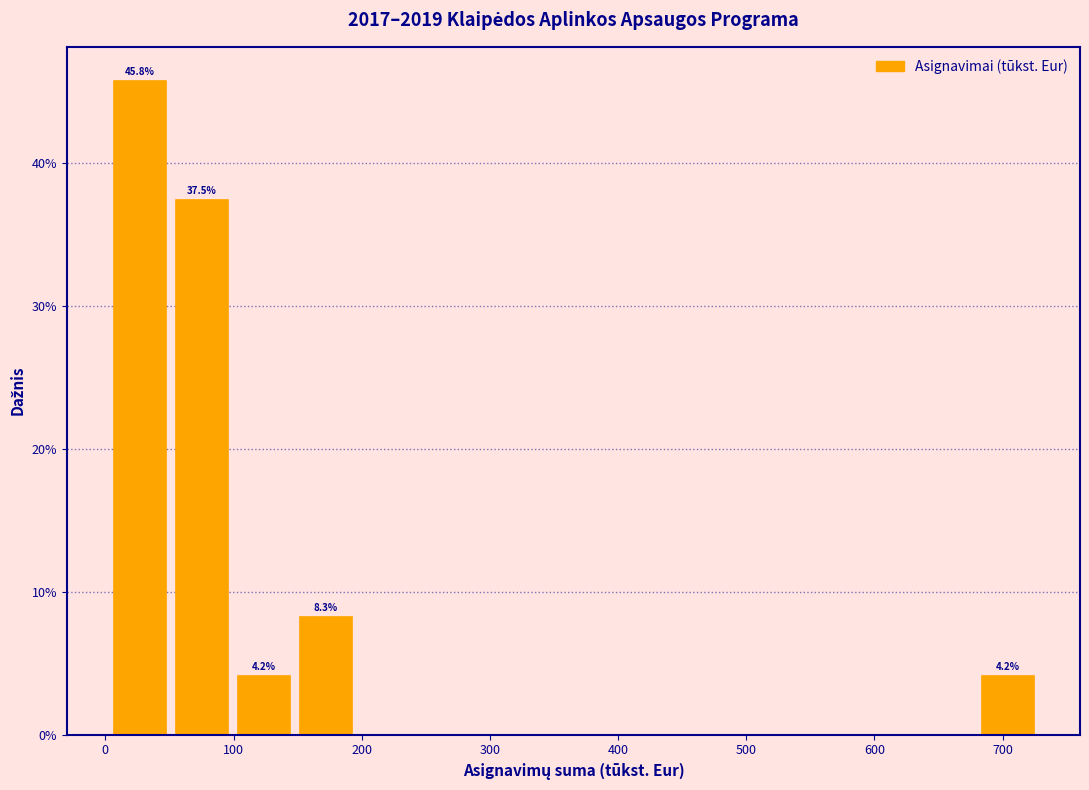

Over which range of the x-axis is the bar tallest?

0 to 50